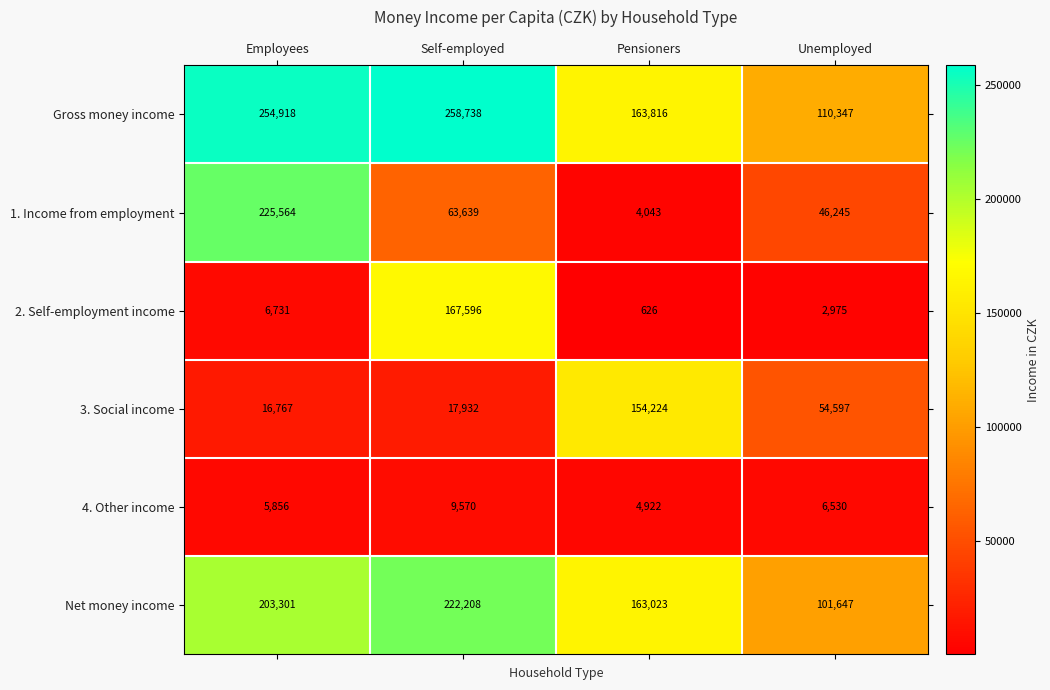

At which label is 2. Self-employment income closest to 84111?

Employees